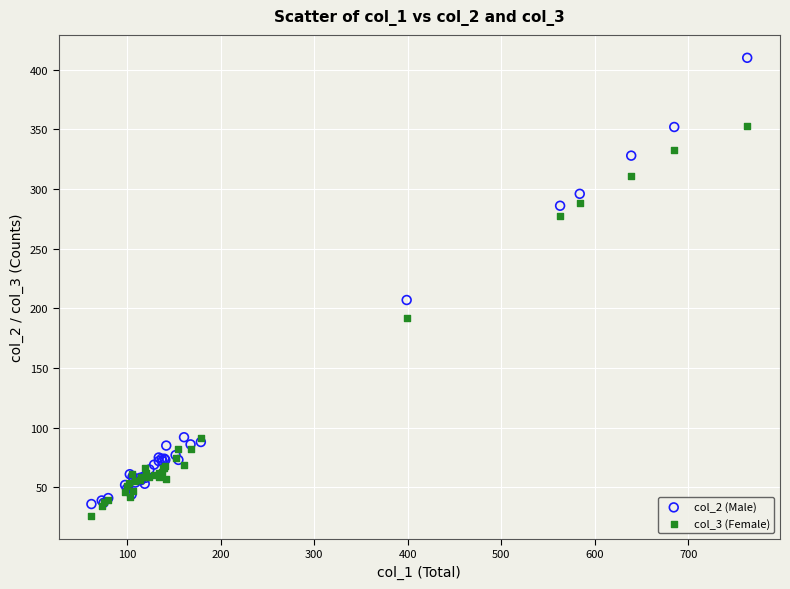

Which series contains the lowest Y value?

col_3 (Female)